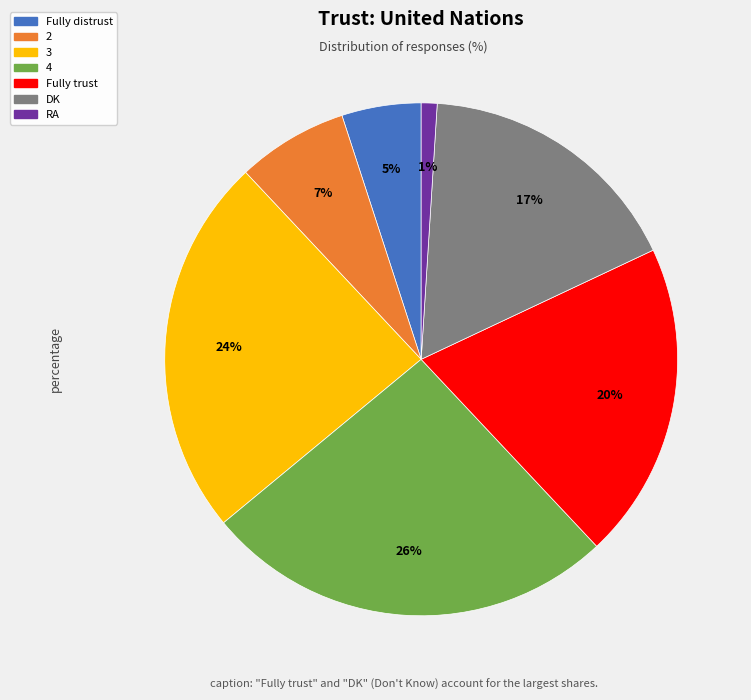

To the nearest percent, what is the combined percentage of DK and RA?

18%